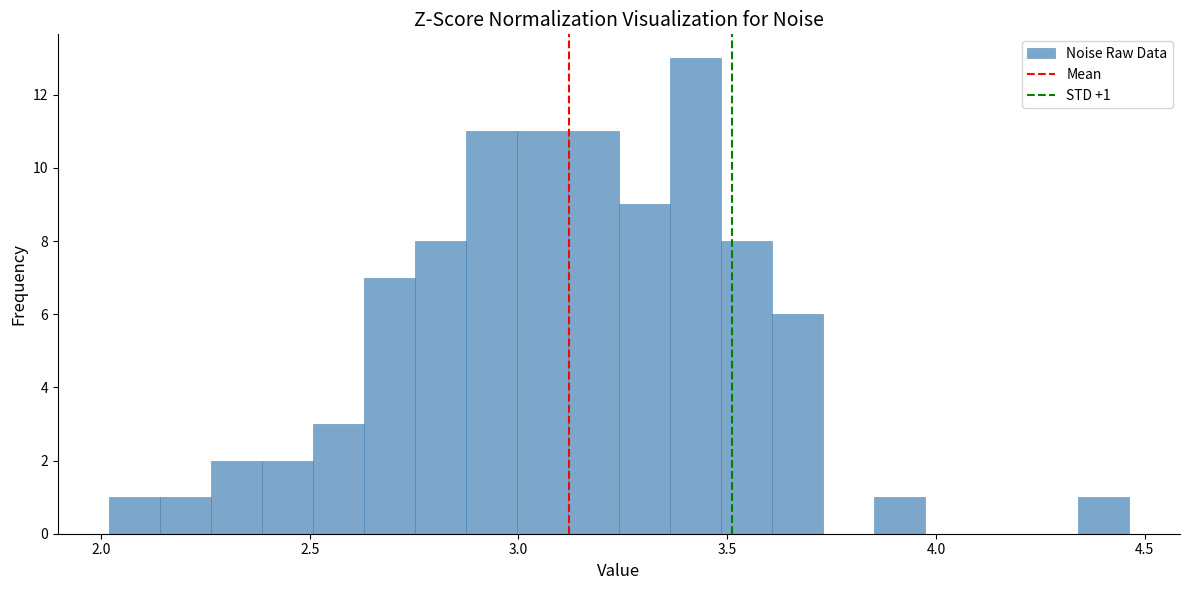

Around what value on the x-axis is the tallest bar? Give the approximate position of its centre, as read against the axis.

3.40